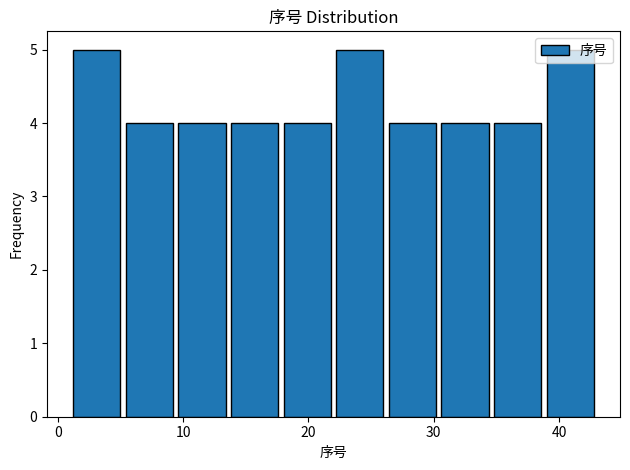

Reading left to right, transcribe this chart: for each bar, give the range it covers on the x-axis and its height. Neither the bar edges nor the heights are printed on the chart, so give them approximately, as read against the axes.

1.0 to 5.2: 5
5.2 to 9.4: 4
9.4 to 13.6: 4
13.6 to 17.8: 4
17.8 to 22.0: 4
22.0 to 26.2: 5
26.2 to 30.4: 4
30.4 to 34.6: 4
34.6 to 38.8: 4
38.8 to 43.0: 5